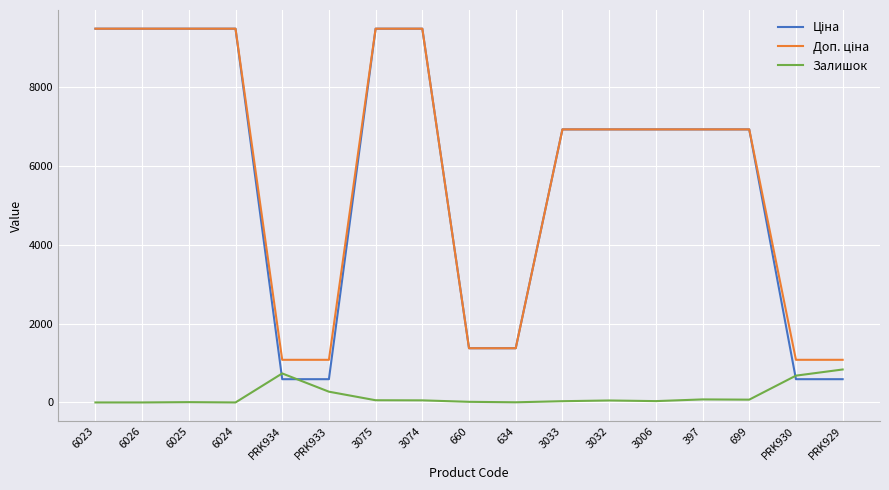

What is the greatest value displayed?

9480.1